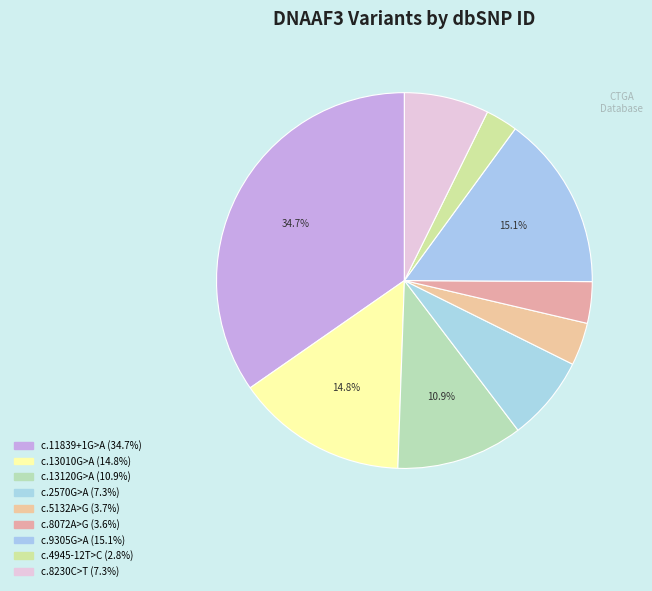

How many segments does this pie chart have?

9